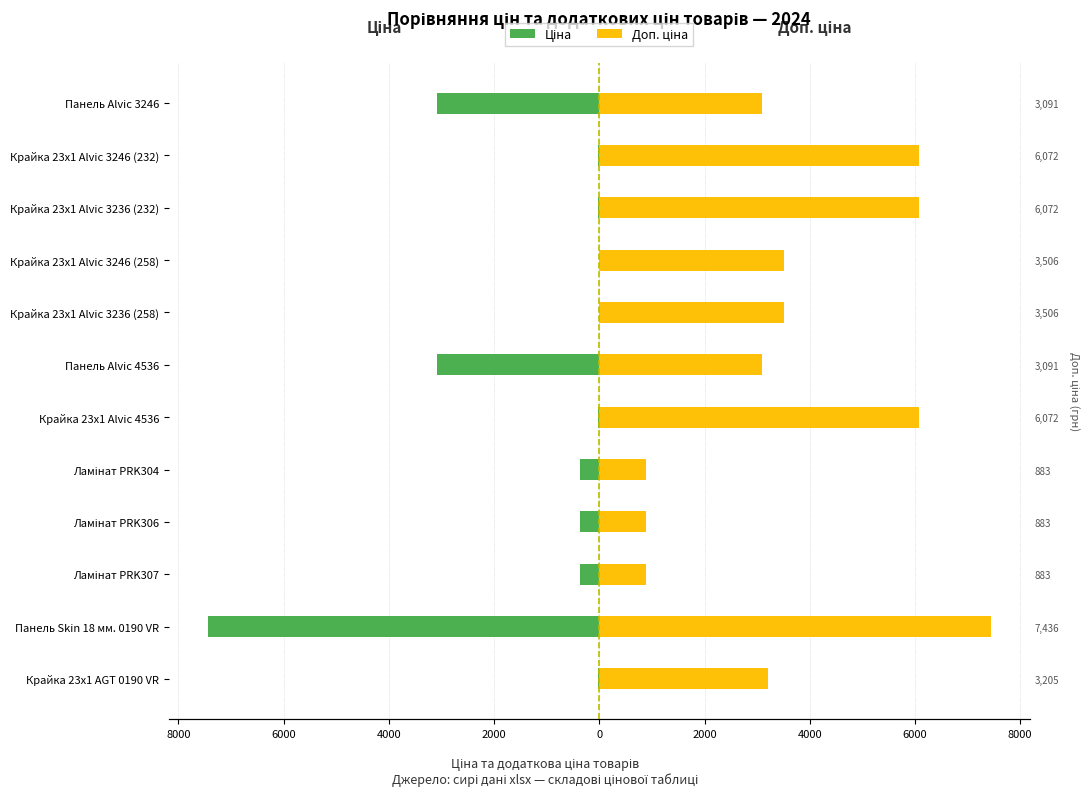

Which series has the largest total across all categories?

Доп. ціна